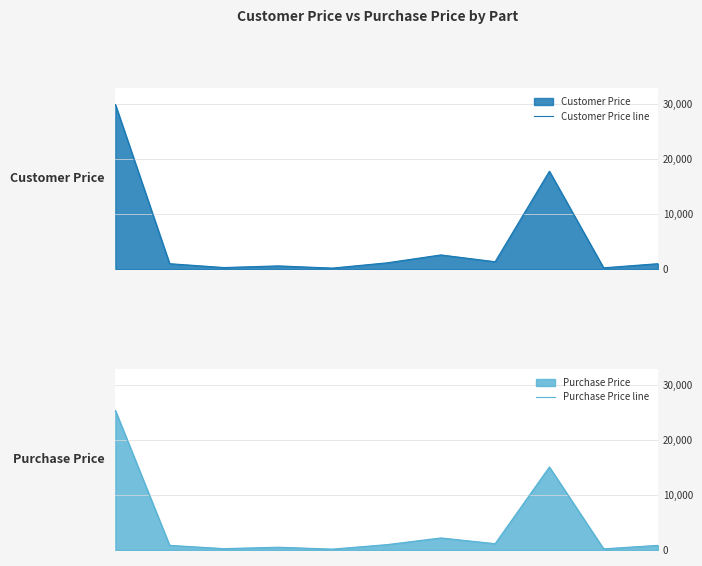

What is the value of the Purchase Price line point at the 2nd from the left?

847.5